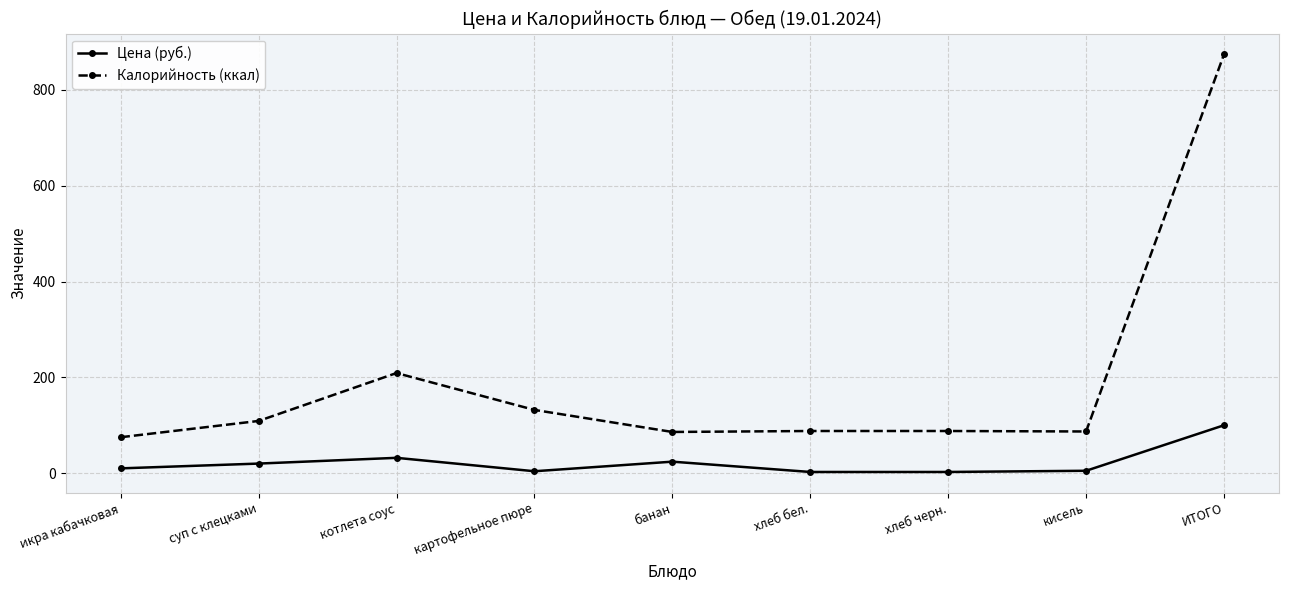

What is the greatest value displayed?

874.0